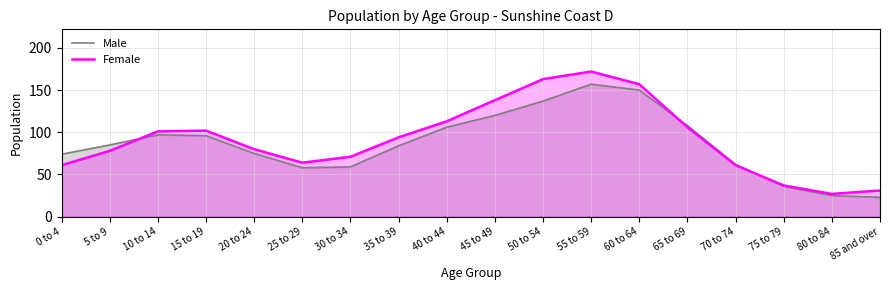

What is the total value across all series at 80 to 84?

52